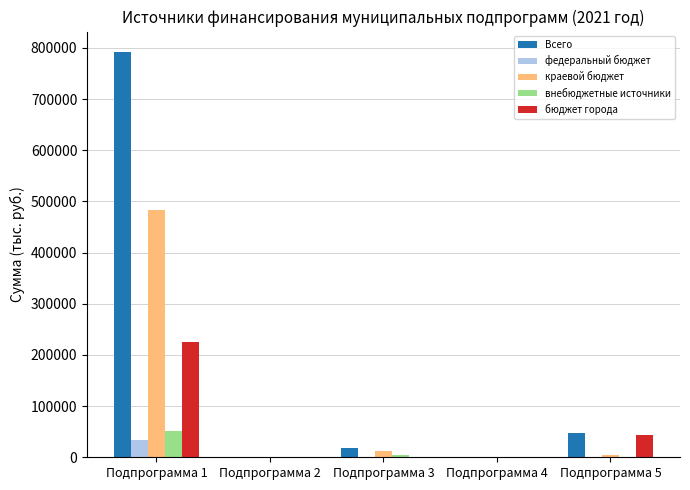

What are all the series names shown in the legend?

Всего, федеральный бюджет, краевой бюджет, внебюджетные источники, бюджет города